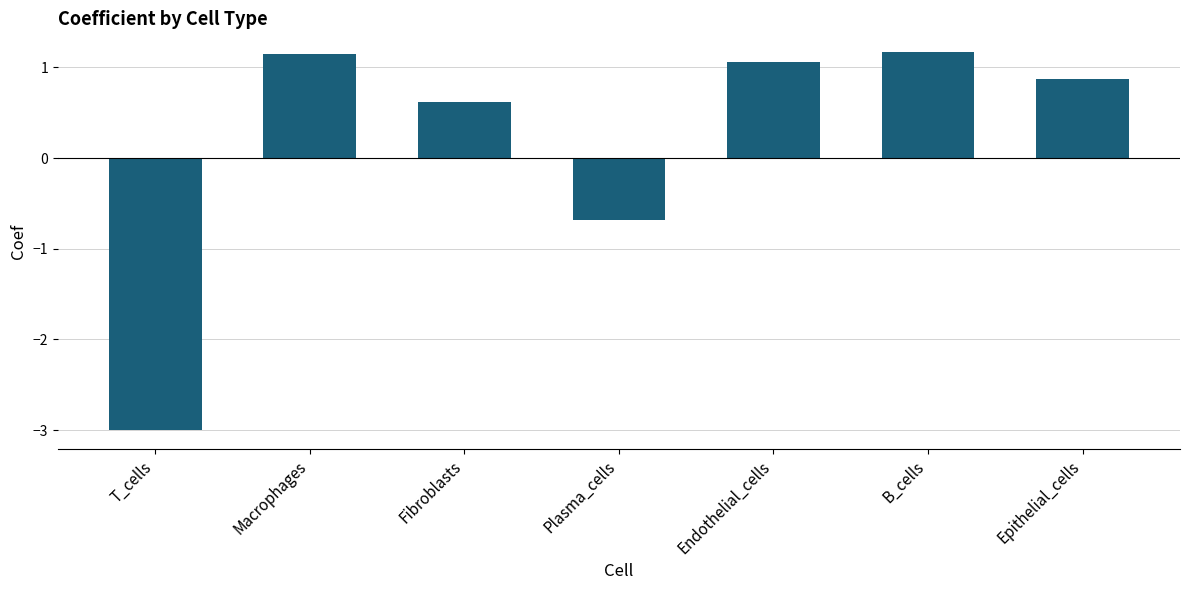

Reading left to right, transcribe all the data shown in this chart.

T_cells=-3.0	Macrophages=1.1	Fibroblasts=0.6	Plasma_cells=-0.7	Endothelial_cells=1.1	B_cells=1.2	Epithelial_cells=0.9